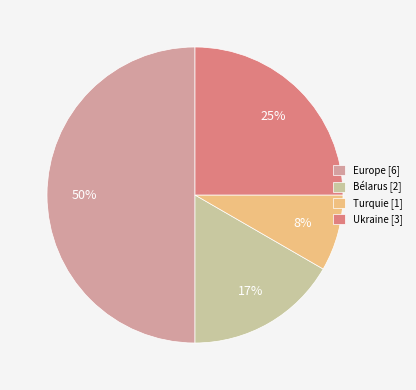

Count the number of slices in the pie.

4